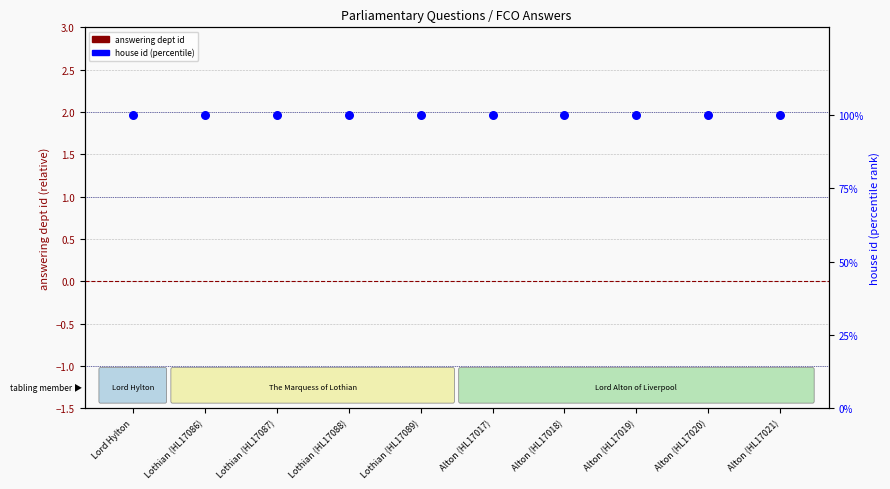

At which category is the sum across all series the highest?

Lord Hylton